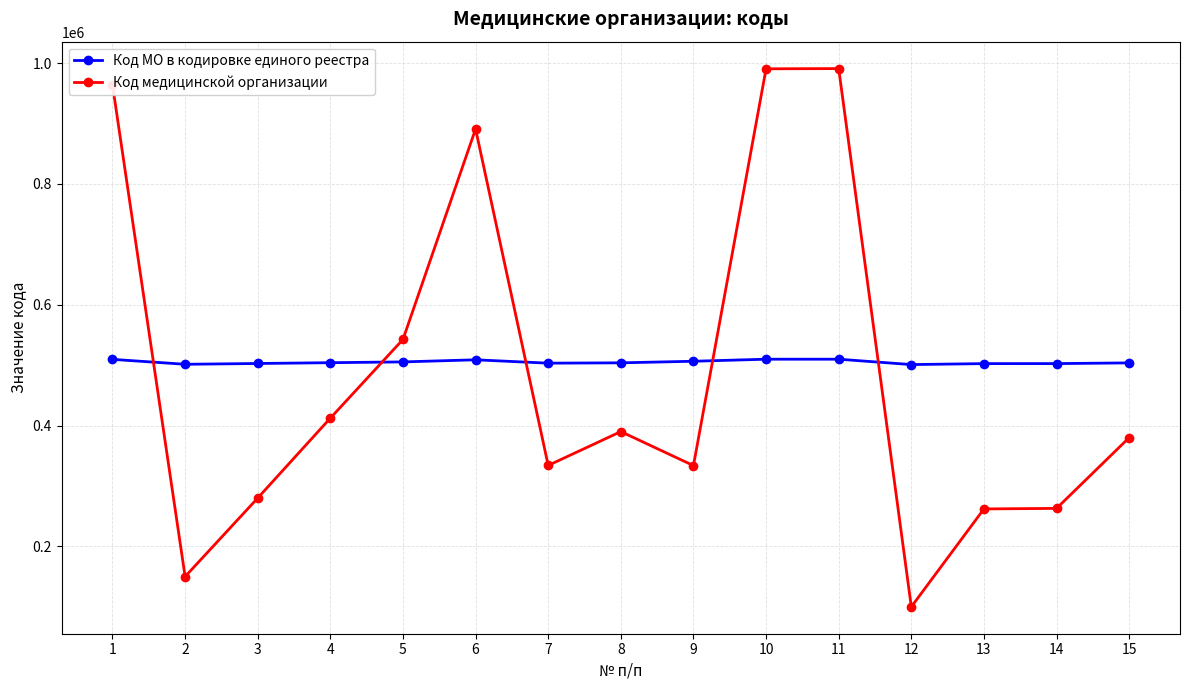

Is the value of Код МО в кодировке единого реестра at 5 greater than the value of Код медицинской организации at 8?

Yes